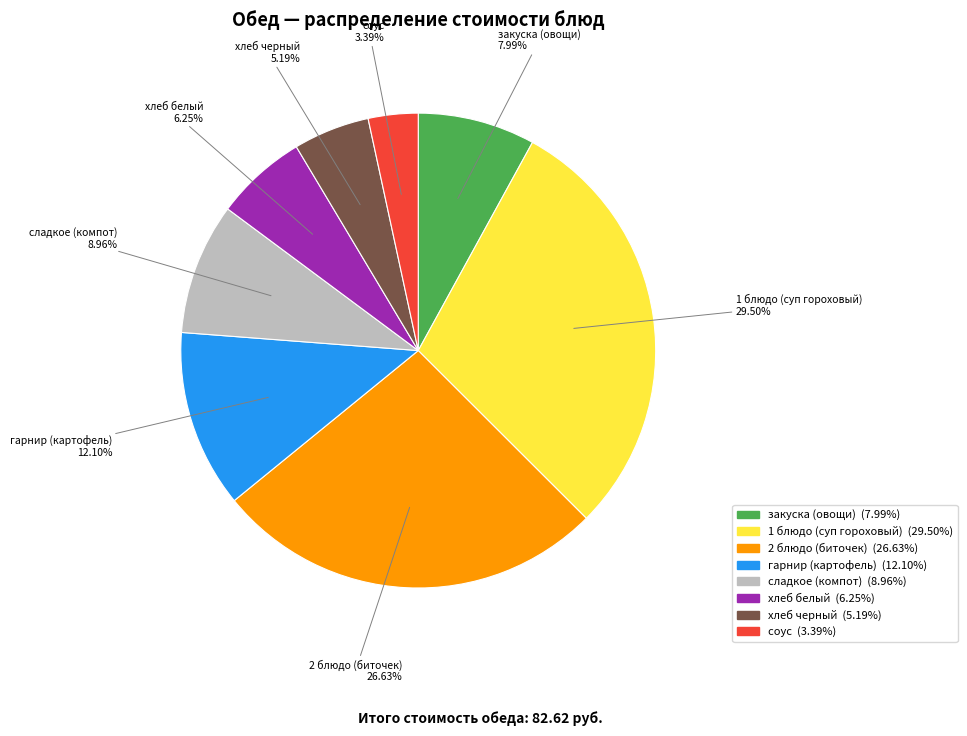

What is the ratio of the value at хлеб черный to the value at соус?

1.5